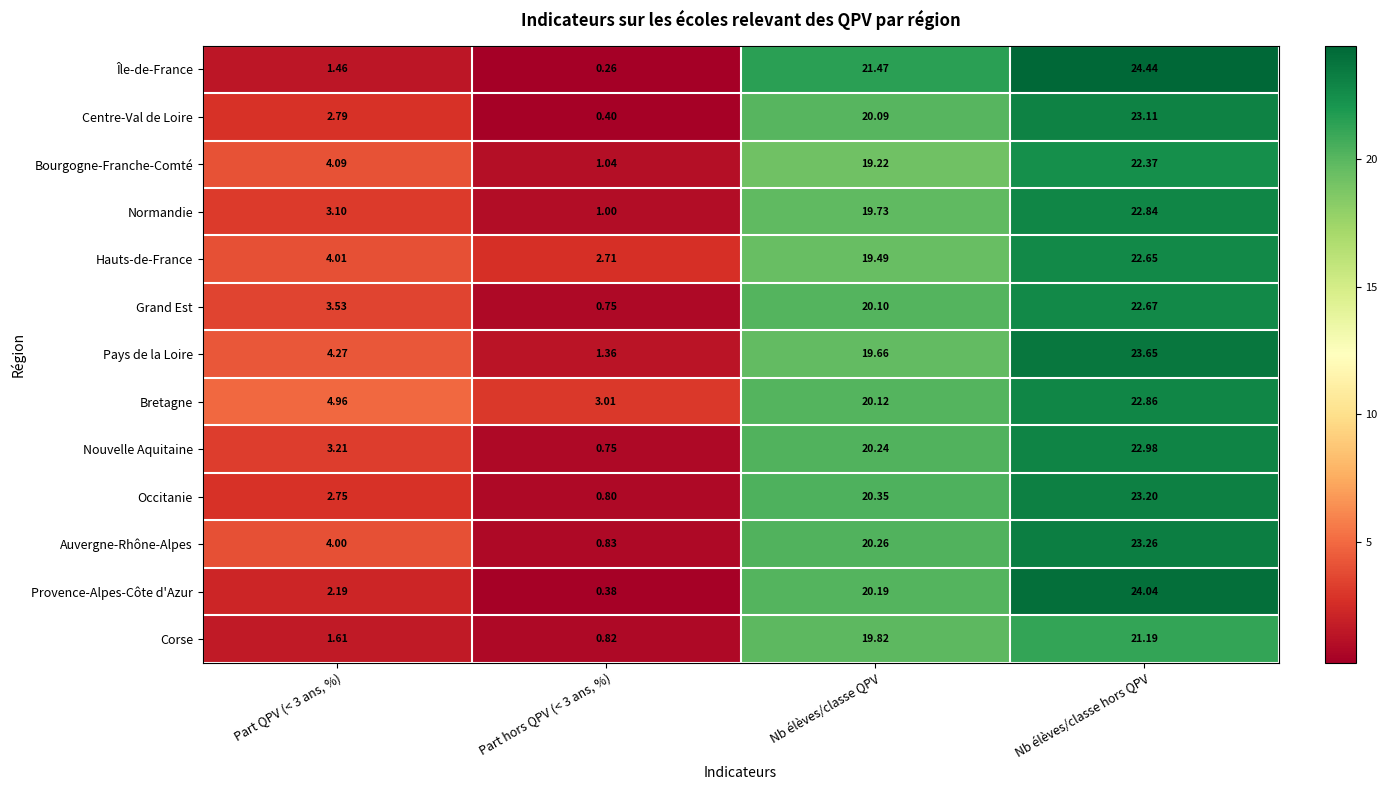

Where does the Corse series first go above 19?

Nb élèves/classe QPV